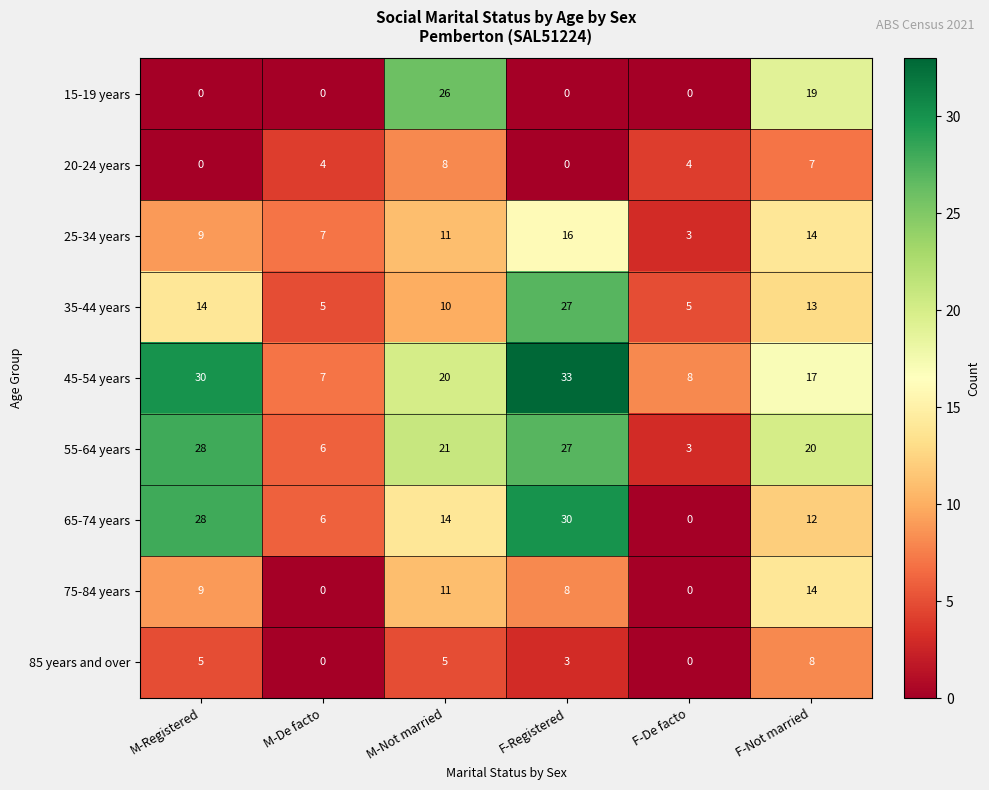

What is the sum of the 85 years and over values at M-Not married and F-Not married?

13